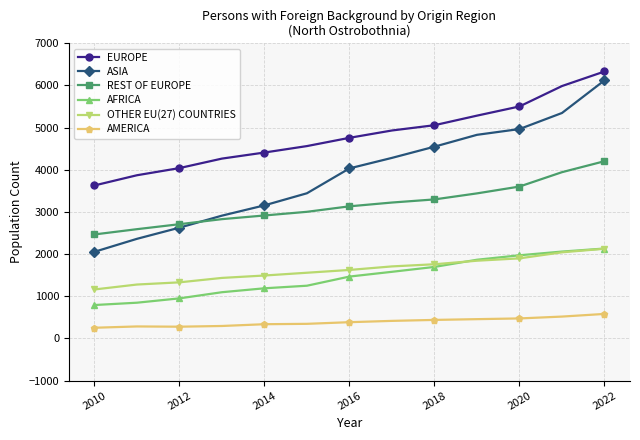

How many lines are shown in the chart?

6